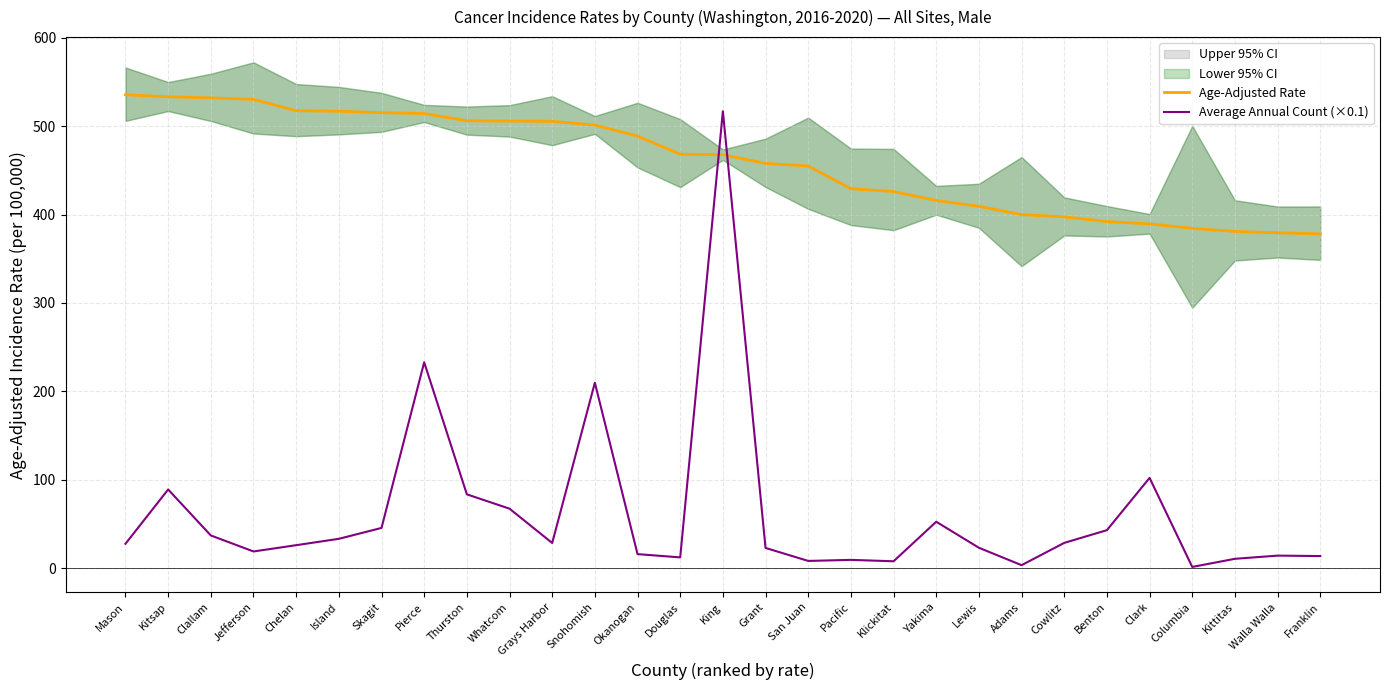

What is the difference between the highest and lowest values at Clark?

287.2